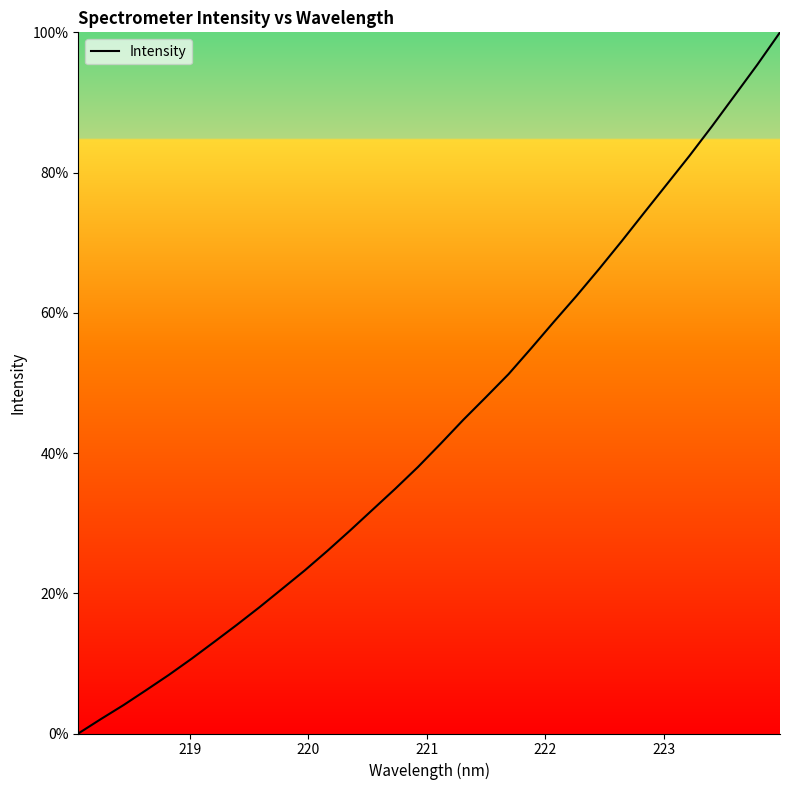

What is the maximum value shown in the chart?

100.0